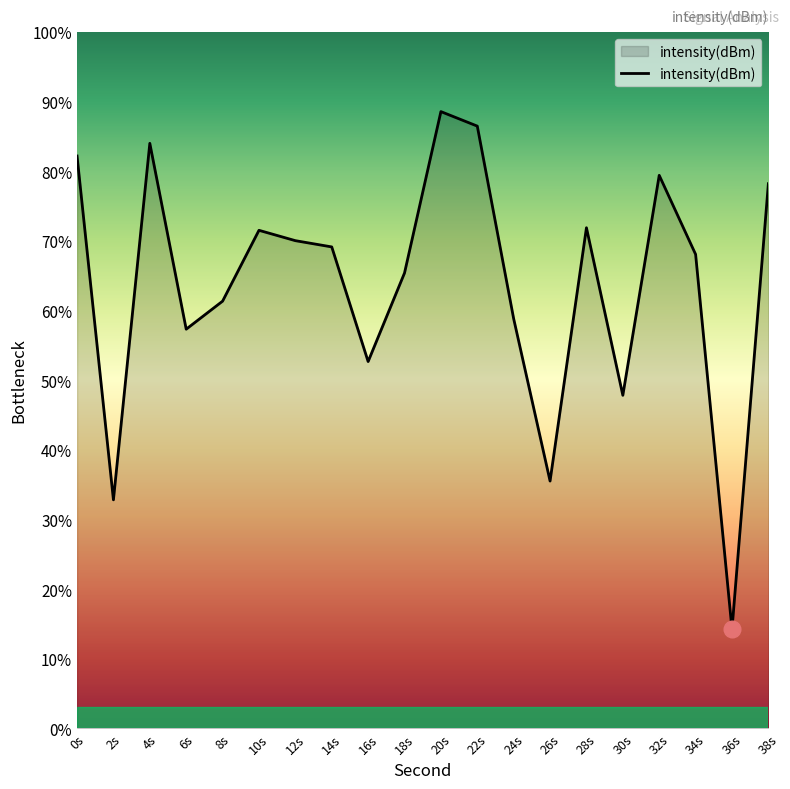

Does the chart have visible grid lines?

No